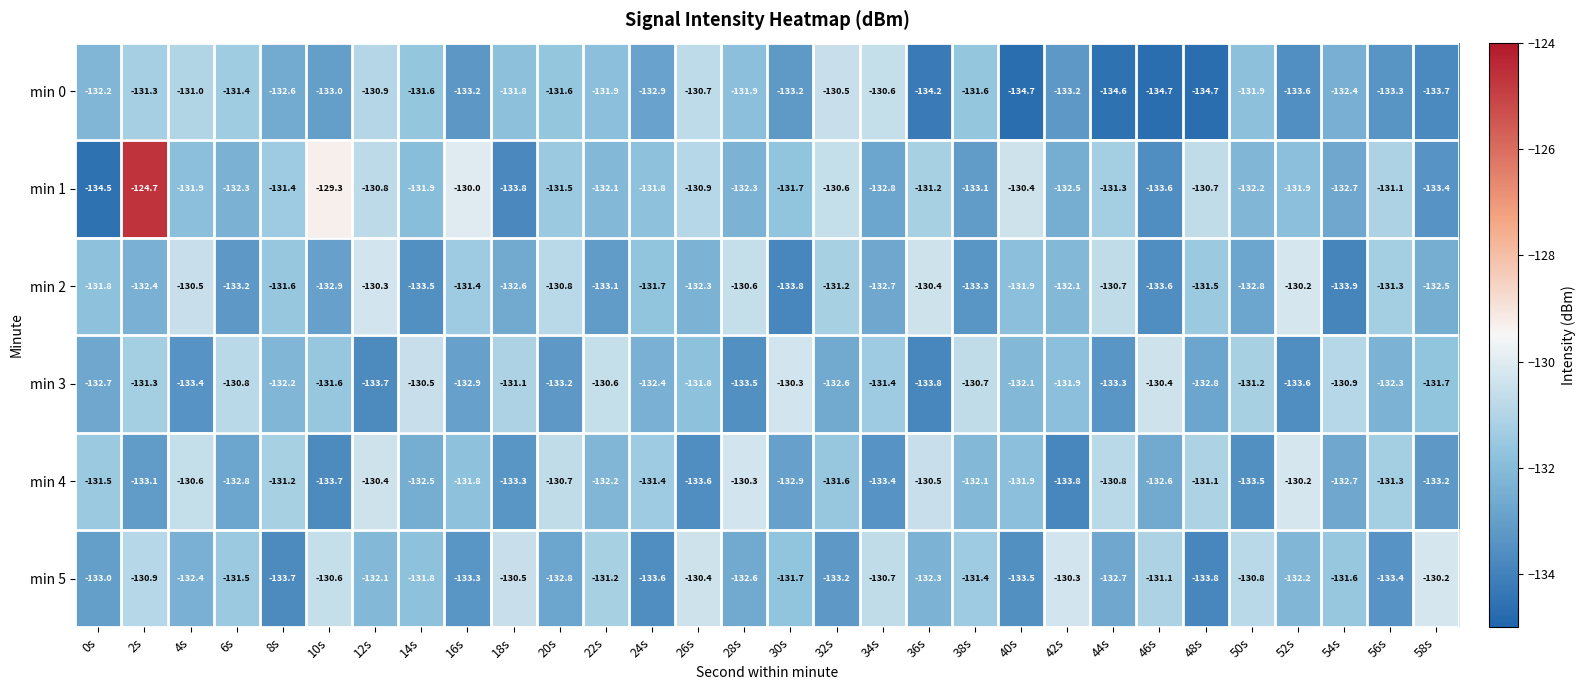

The min 1 series shows -220.4 at 26s. True or false?

False